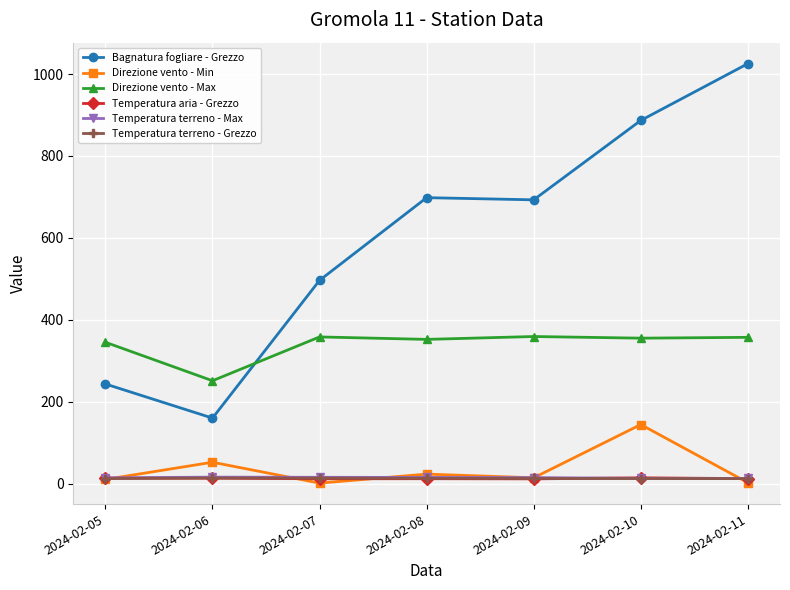

Which series has the widest spread of values?

Bagnatura fogliare - Grezzo